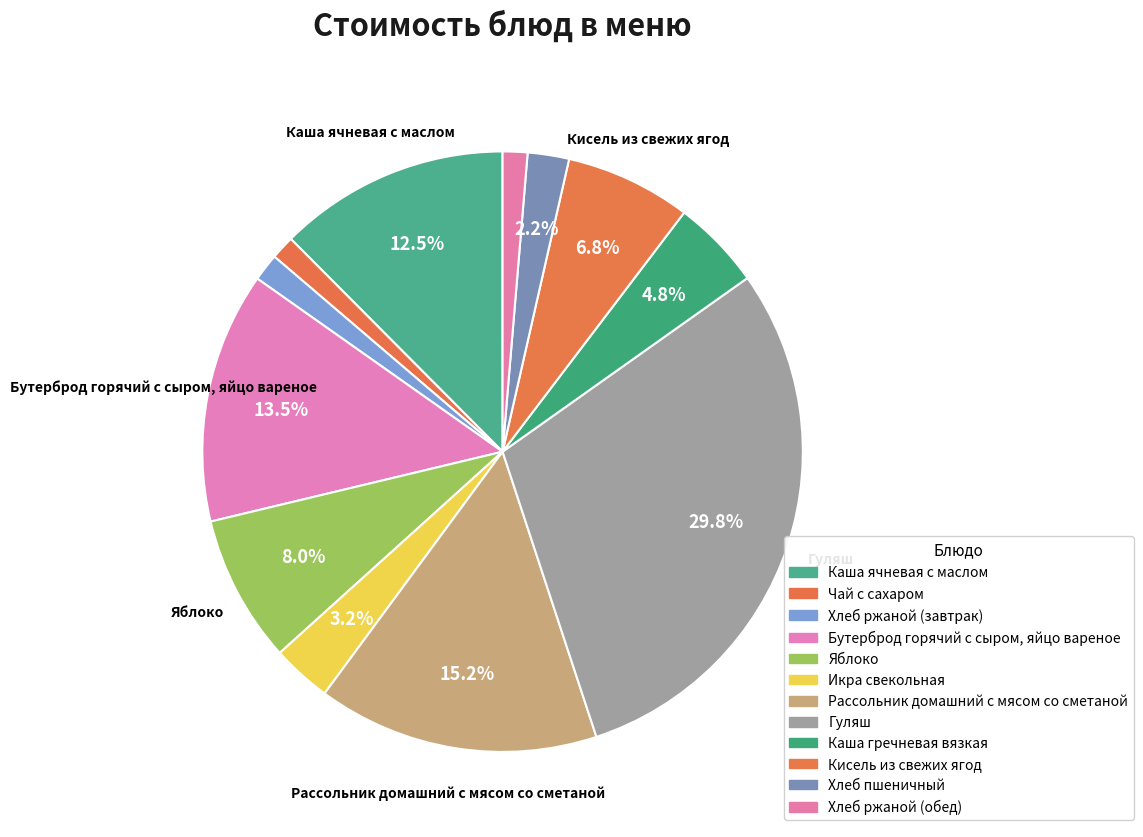

Which slice is the smallest?

Чай с сахаром